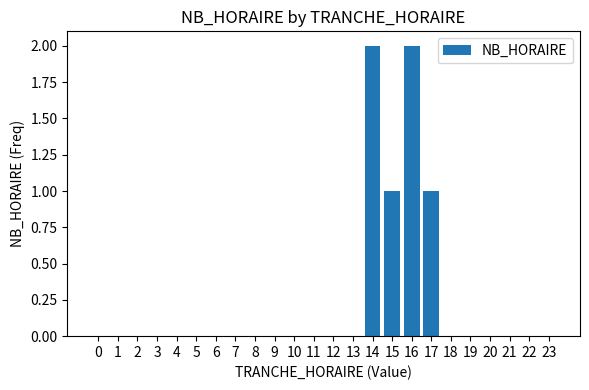

Count the values in the range 0 to 1.

22